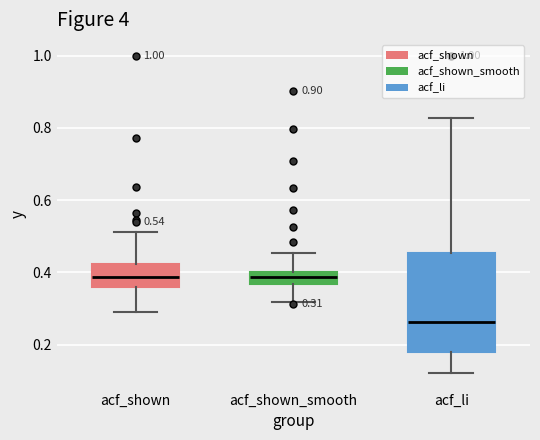

Which box is the tallest, from its lower edge to its upper edge?

acf_li